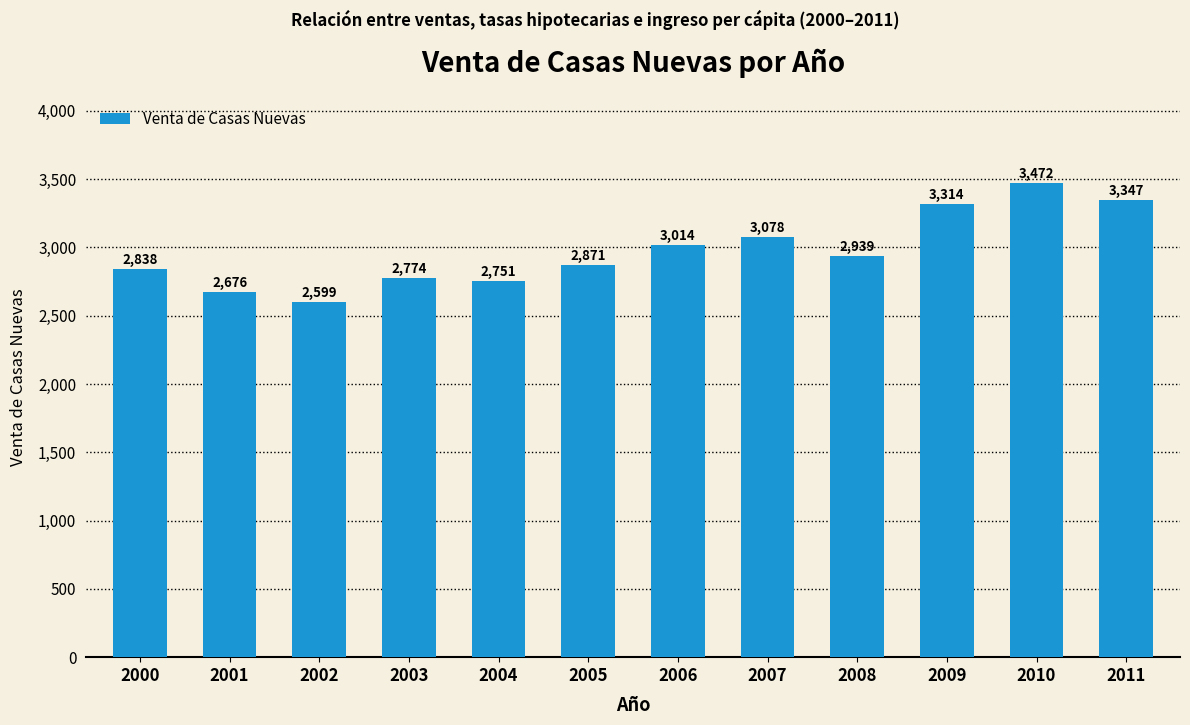

What is the value of the 1st bar from the left?

2838